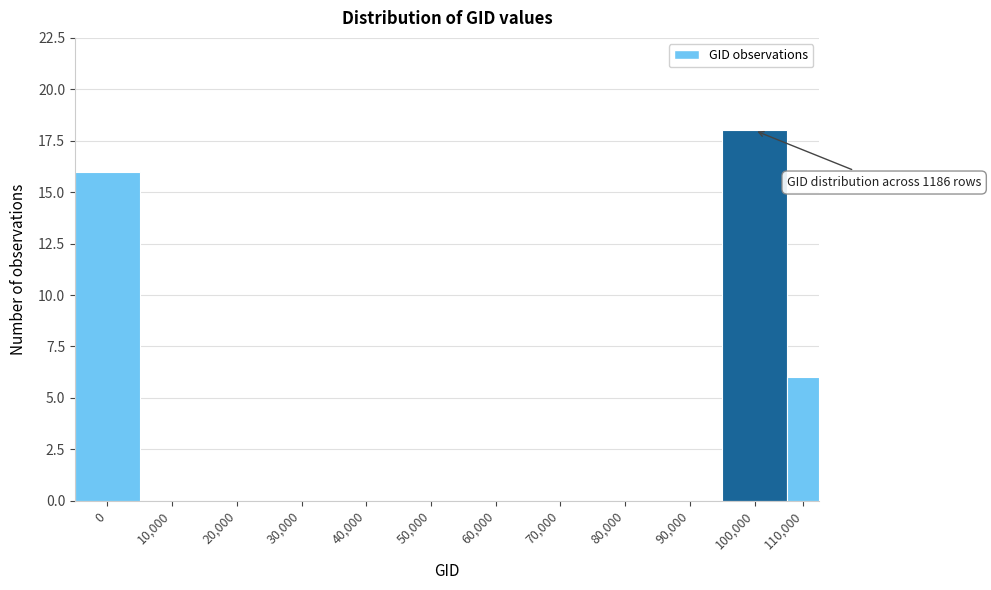

Reading right to left, transcribe all the data shown in this chart.

110,000=6	100,000=18	90,000=0	80,000=0	70,000=0	60,000=0	50,000=0	40,000=0	30,000=0	20,000=0	10,000=0	0=16